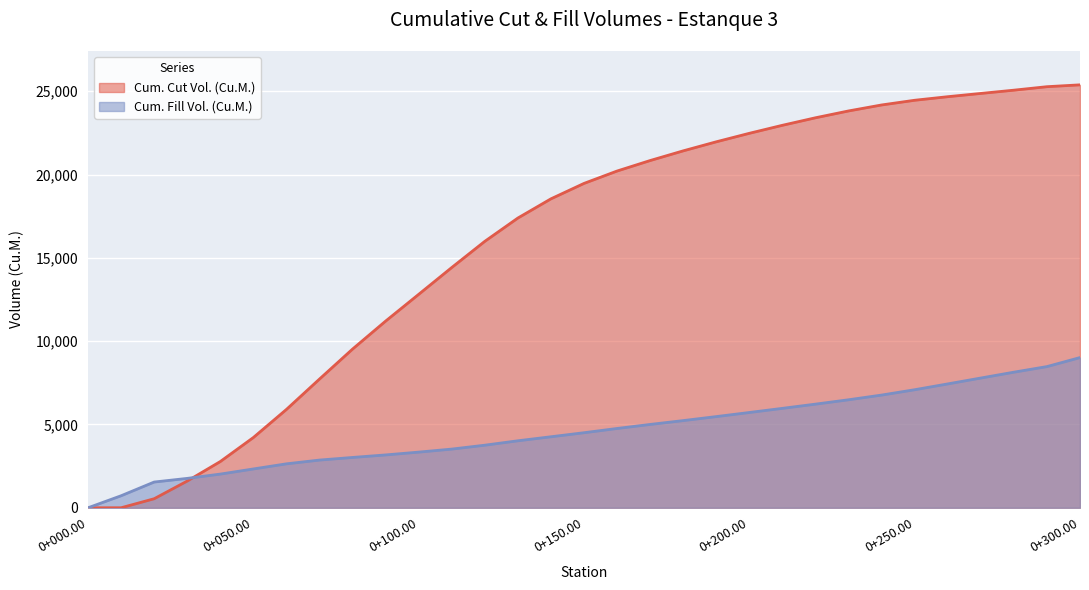

Which has a higher value, 0+250.00 or 0+230.00?

0+250.00